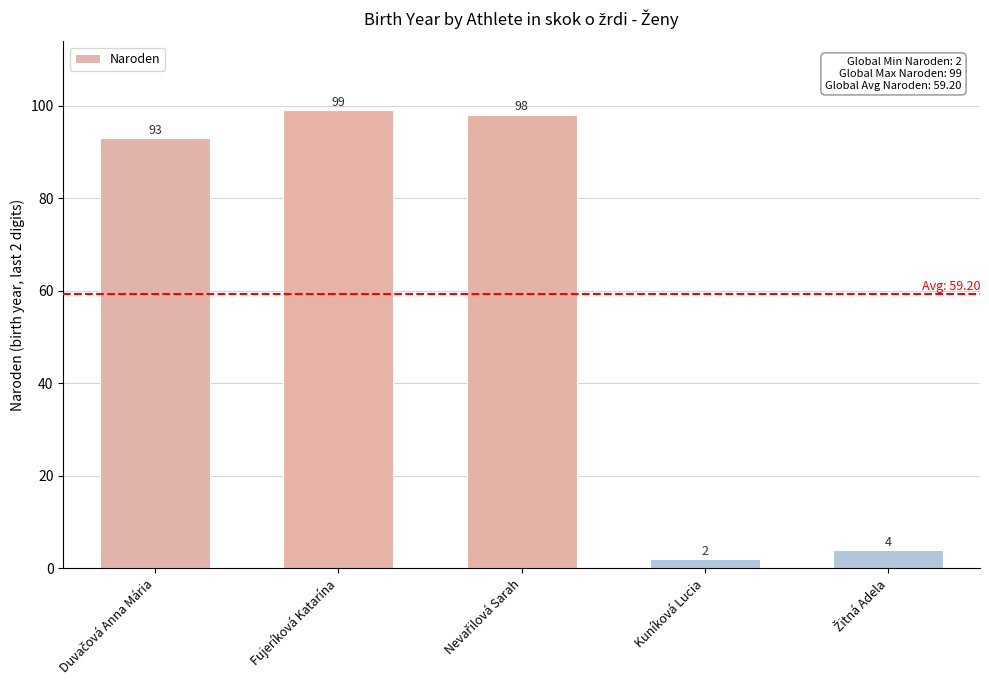

Which label corresponds to the smallest value in the chart?

Kuníková Lucia